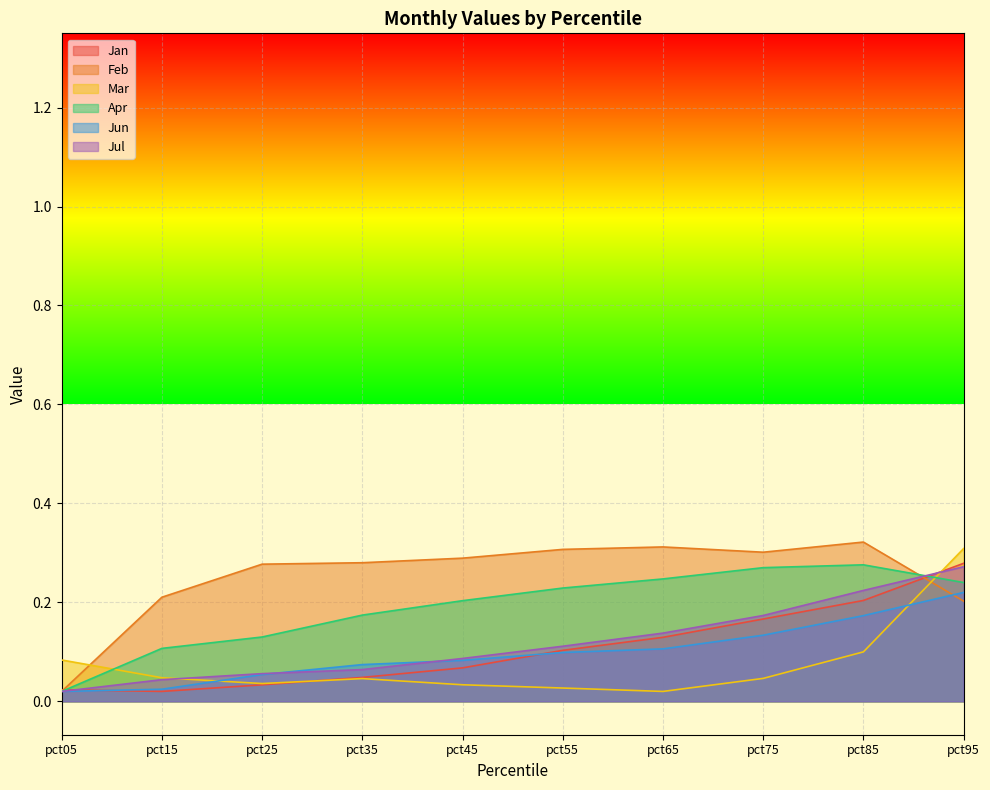

Which series has the largest total across all categories?

Feb